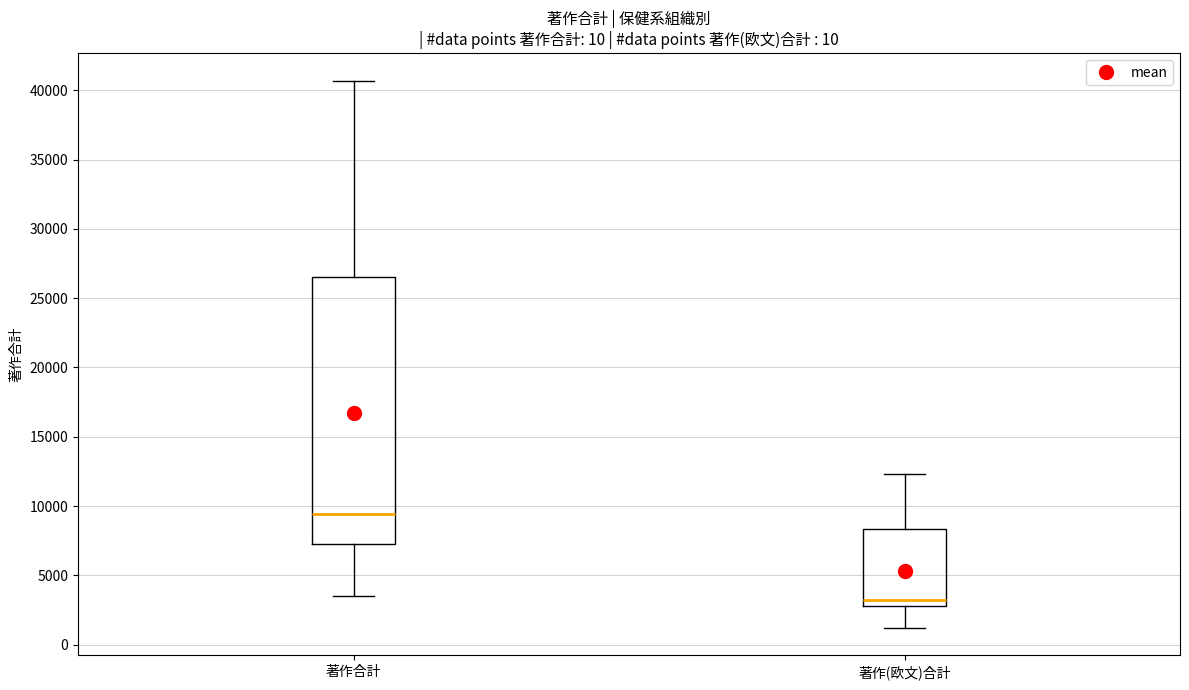

Which box has the highest median line?

著作合計